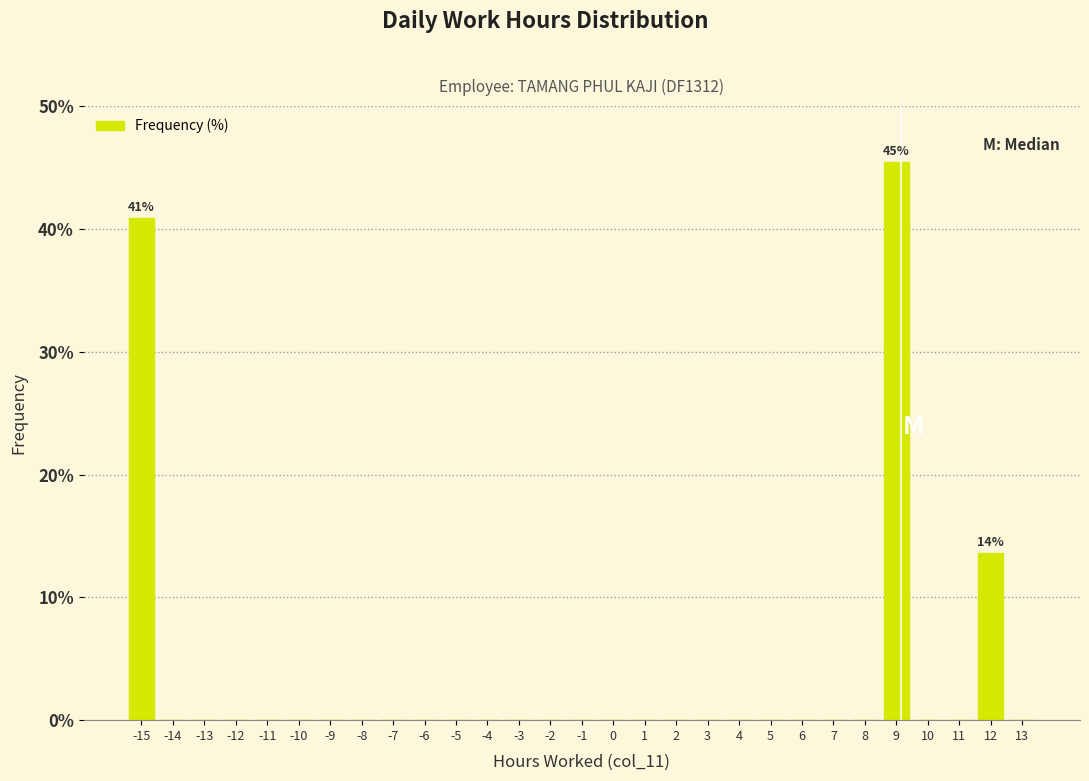

Which range on the x-axis has the tallest bar?

8.5 to 9.5